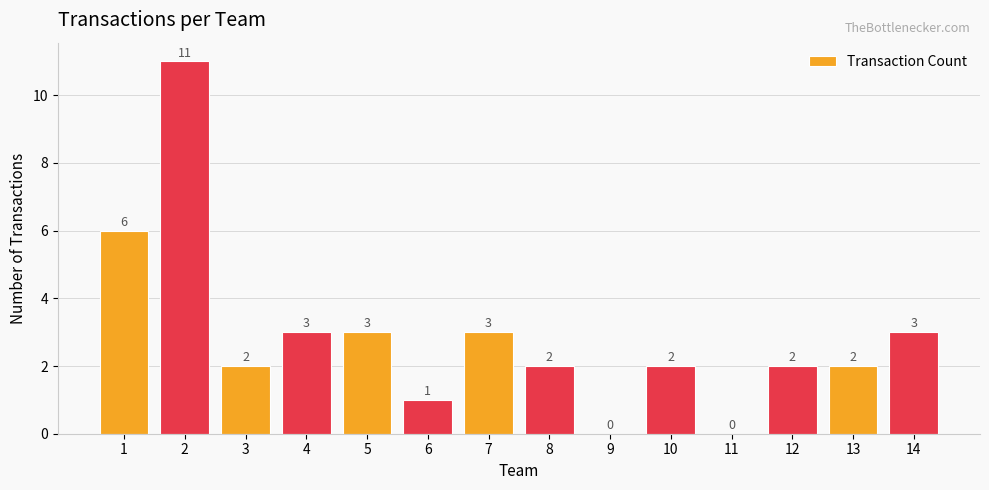

Reading left to right, list all the values displayed in this chart.

6	11	2	3	3	1	3	2	0	2	0	2	2	3